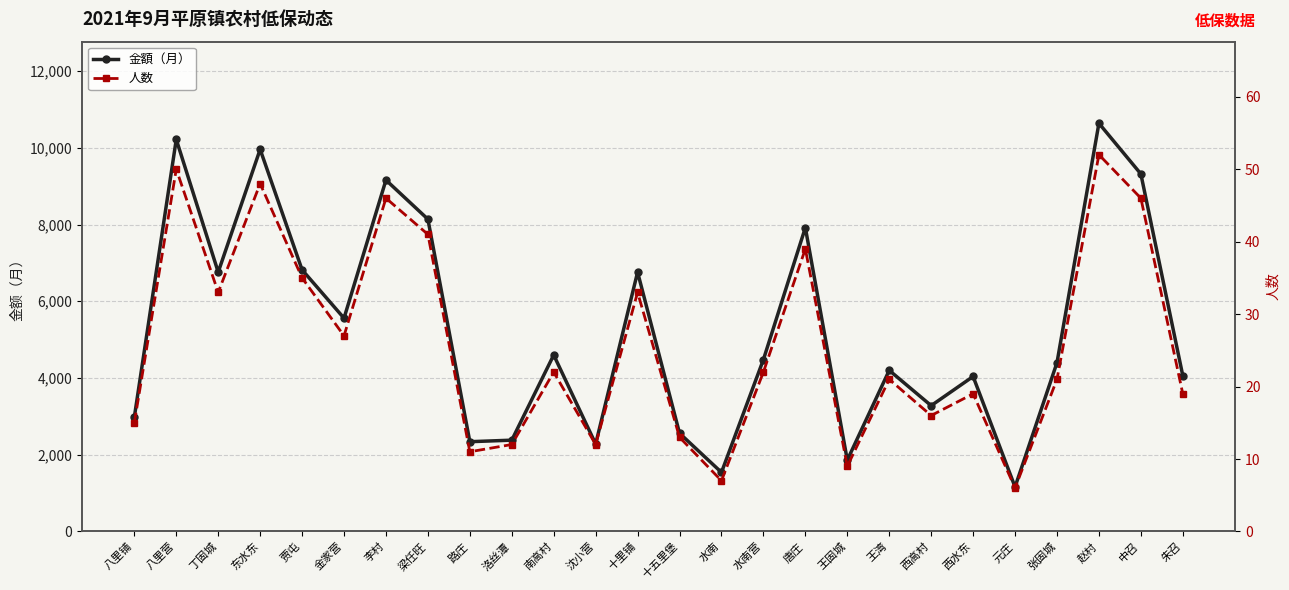

In 金額（月）, how many points are lower than both neighbors (excluding endpoints)?

8